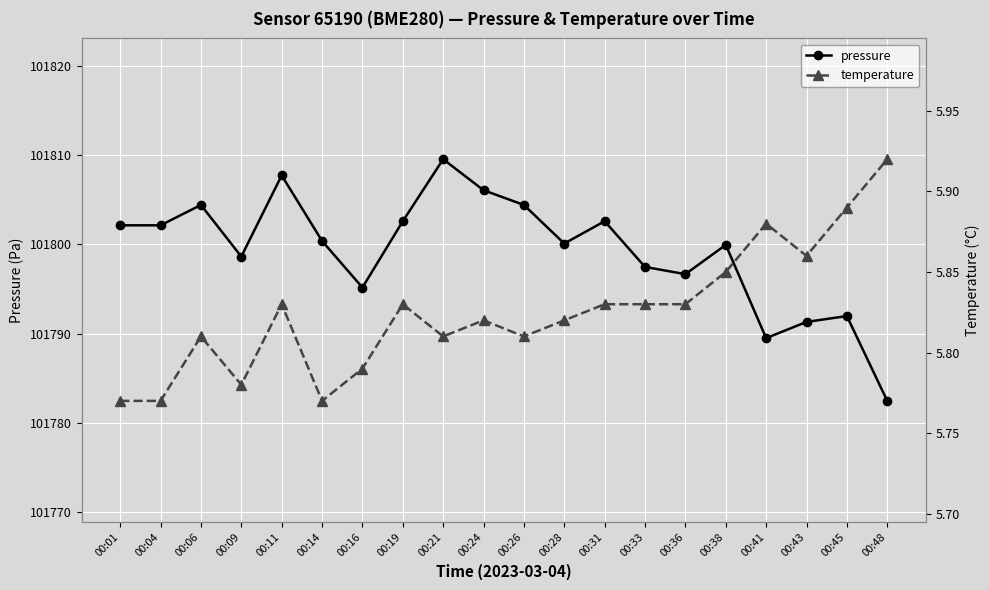

Which series has the largest range (max minus min)?

pressure